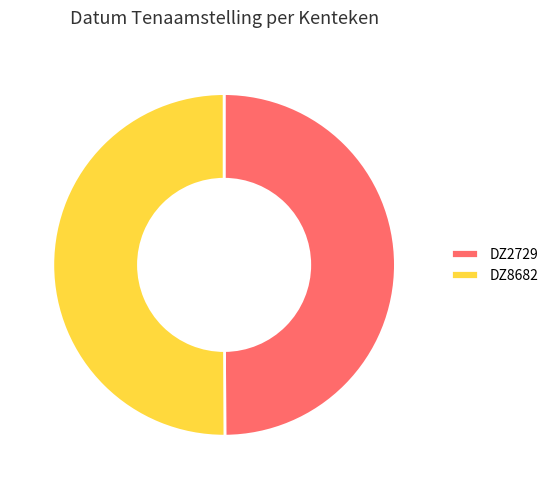

What is the ratio of the value at DZ8682 to the value at DZ2729?

1.0